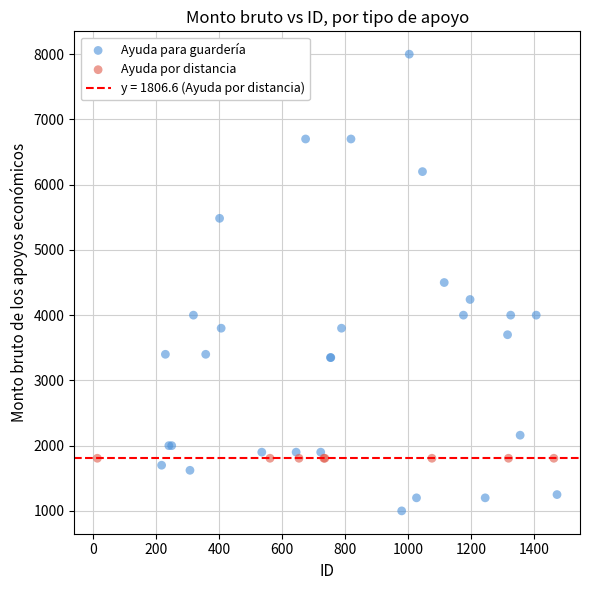

Which series reaches the maximum Y coordinate?

Ayuda para guardería